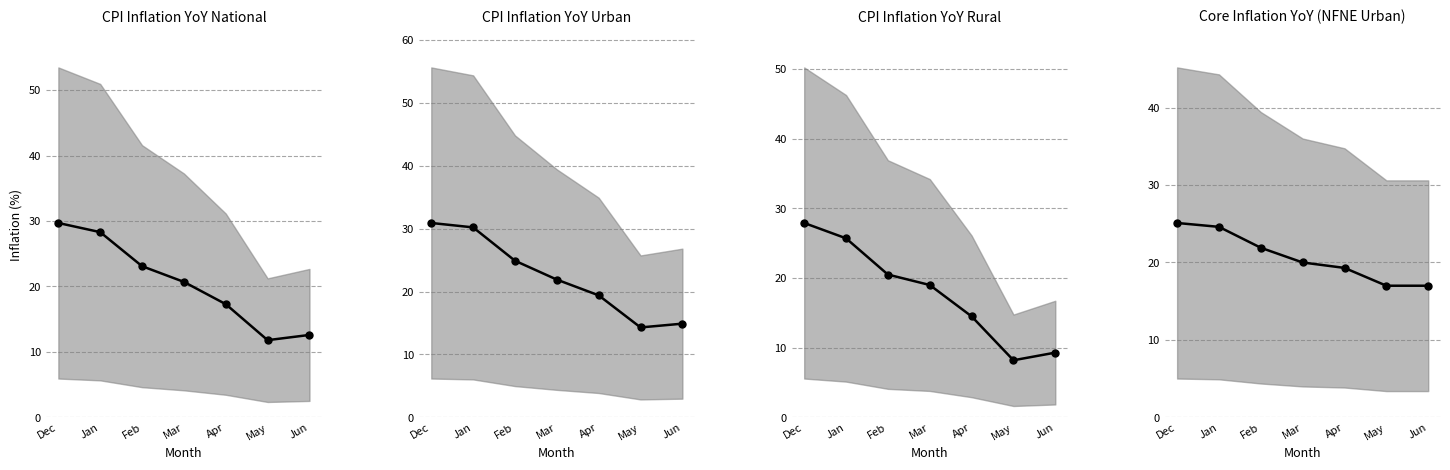

At which label does CPI Inflation YoY Urban first exceed 21?

Dec